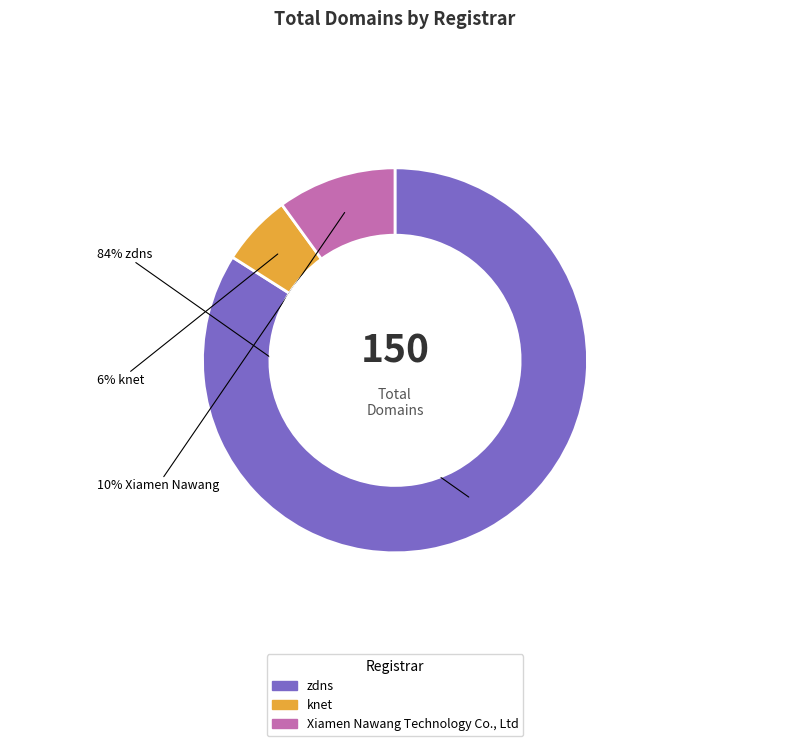

Which slice is the largest?

zdns